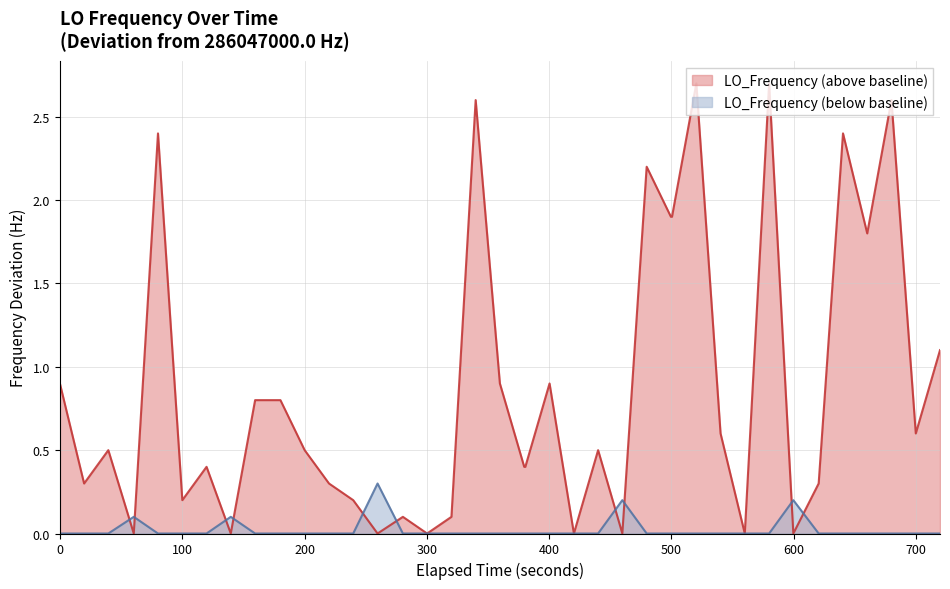

How many positive values are there?

32